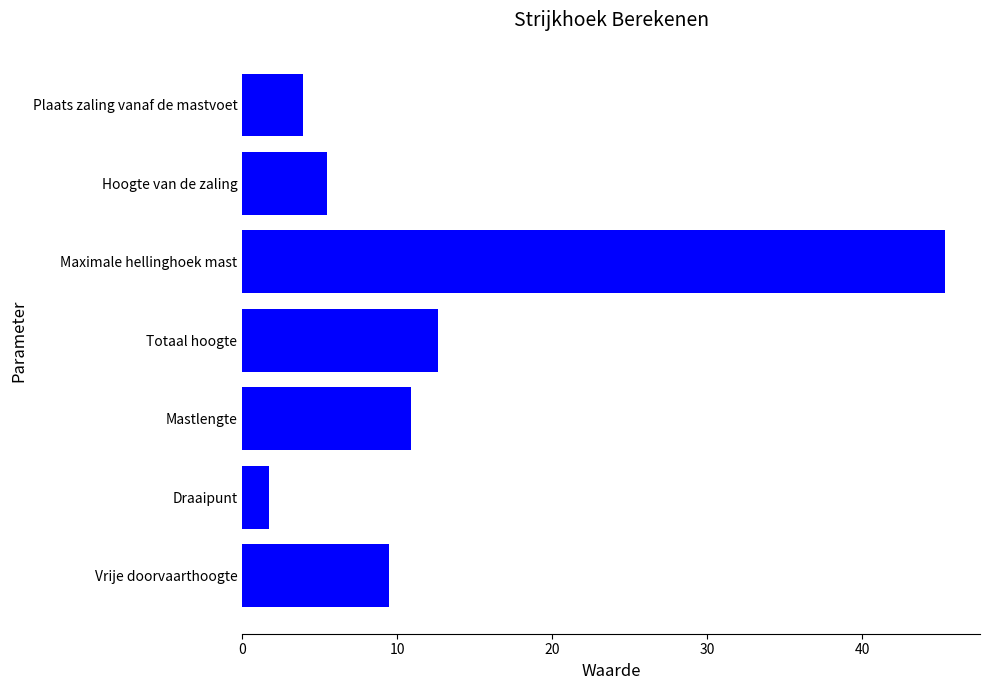

Which category has the highest value across all series?

Maximale hellinghoek mast